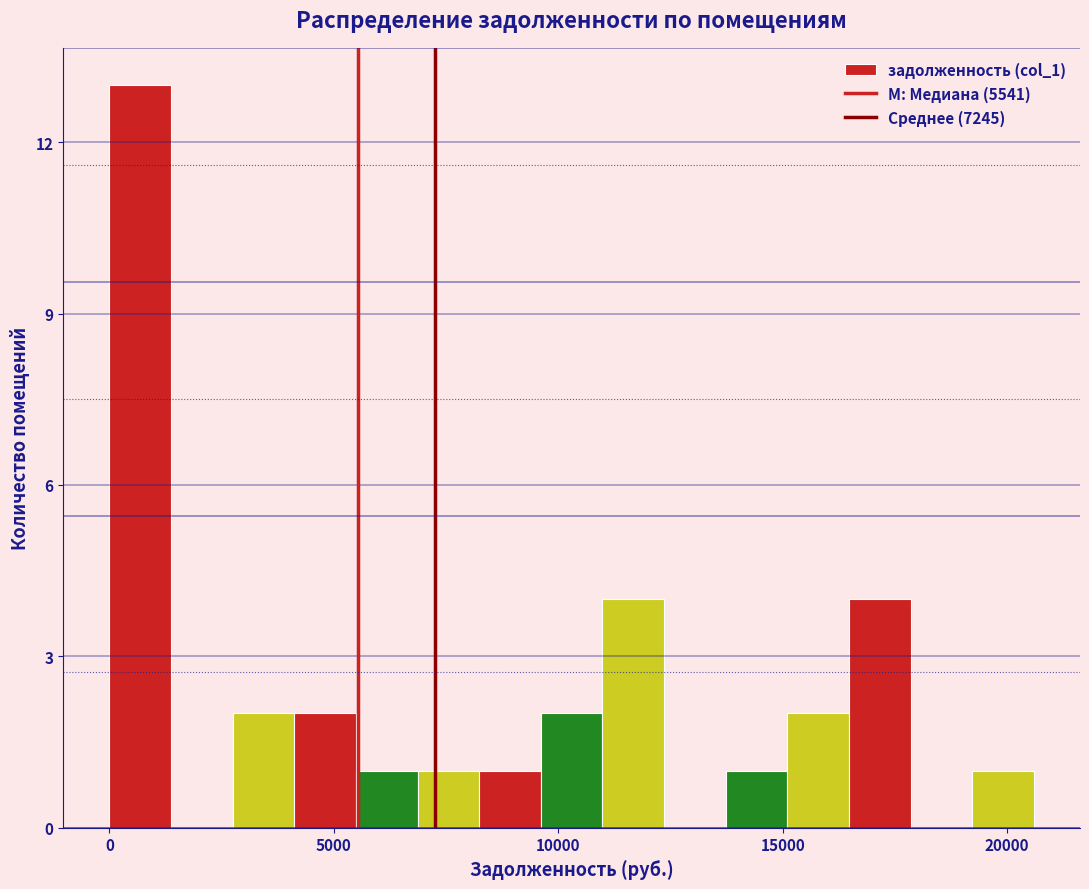

Around what value on the x-axis is the tallest bar? Give the approximate position of its centre, as read against the axis.

500